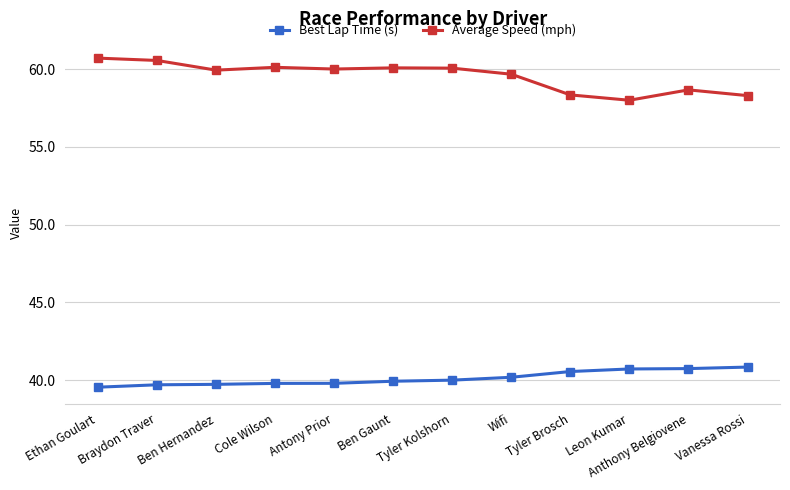

What is the sum of the Average Speed (mph) values at Tyler Kolshorn and Braydon Traver?

120.6